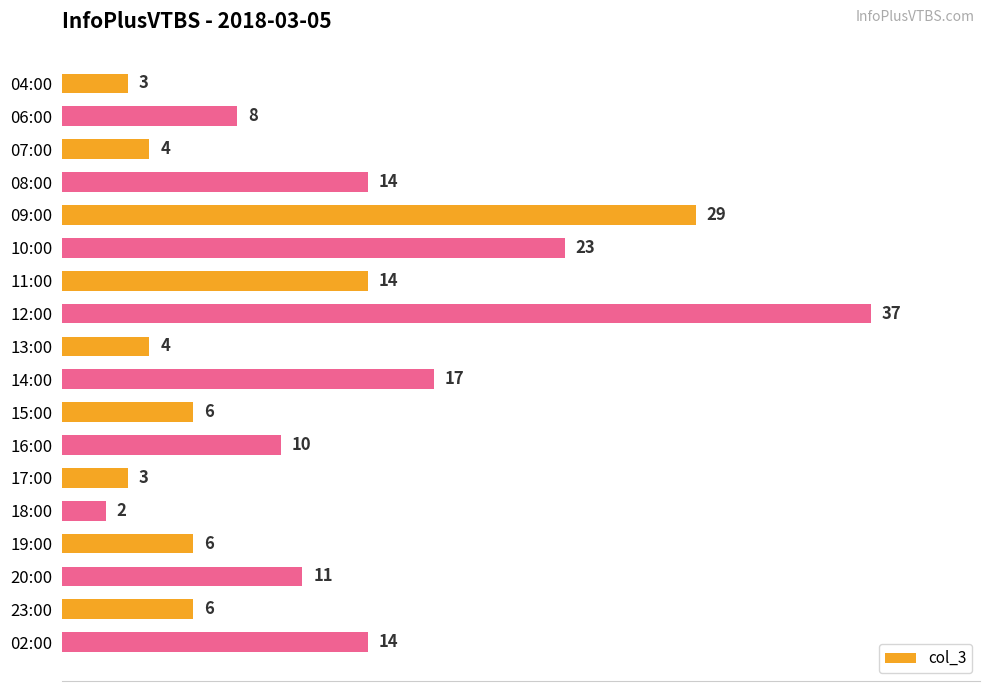

Is it true that the value at 13:00 is 4?

True